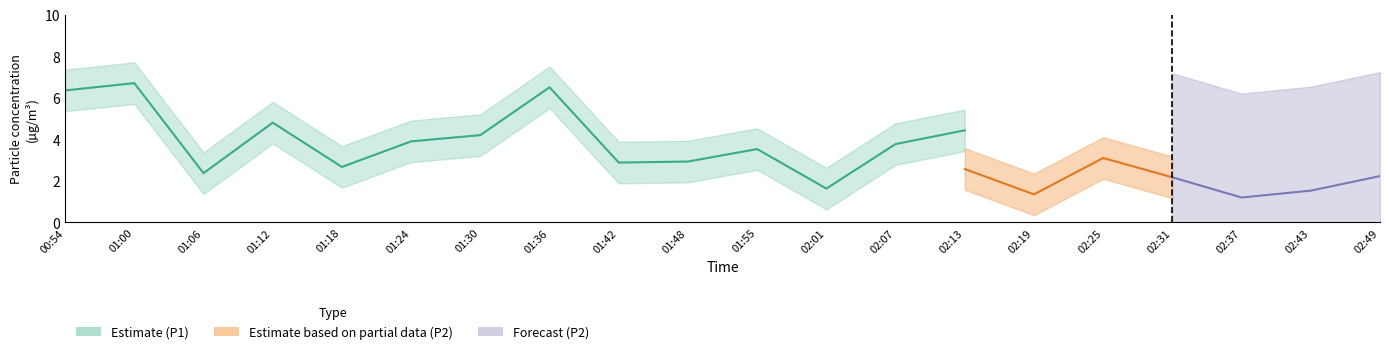

Between 01:00 and 01:06, which series saw the biggest shift?

P1